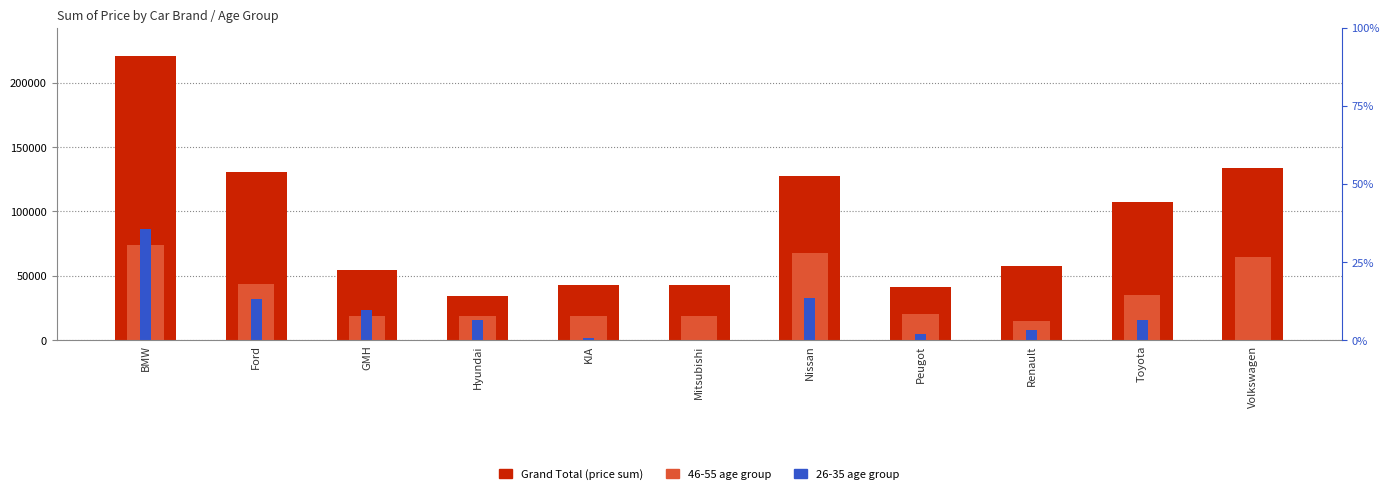

How many bars are there in total?

11